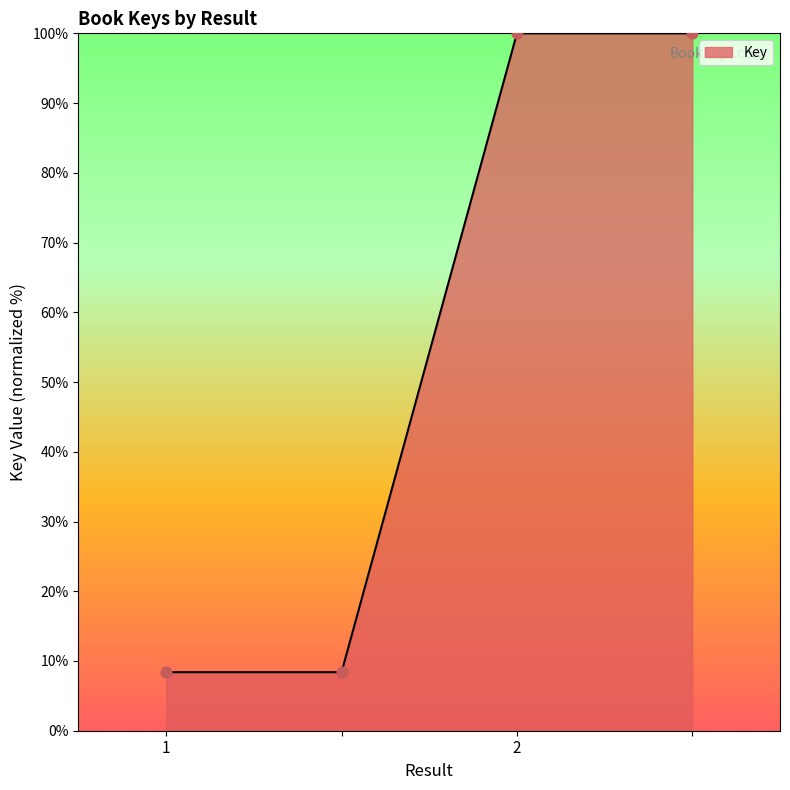

What is the greatest value displayed?

100.0